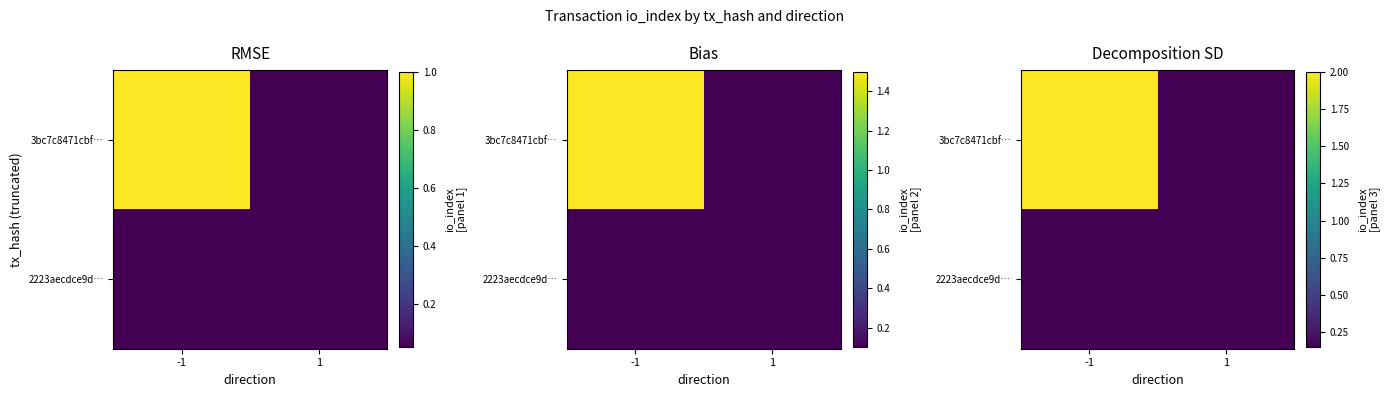

How many data points does each series have?

2